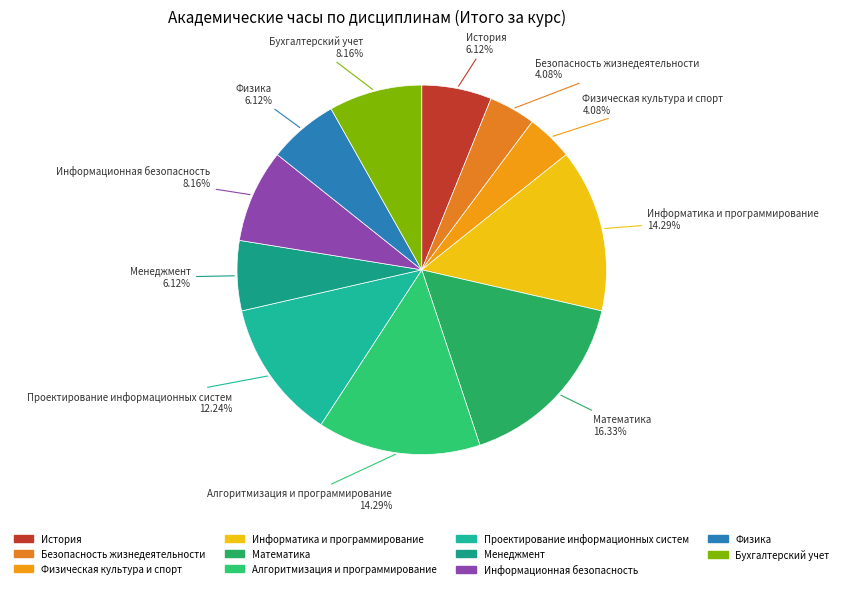

Which category has the biggest portion of the pie?

Математика